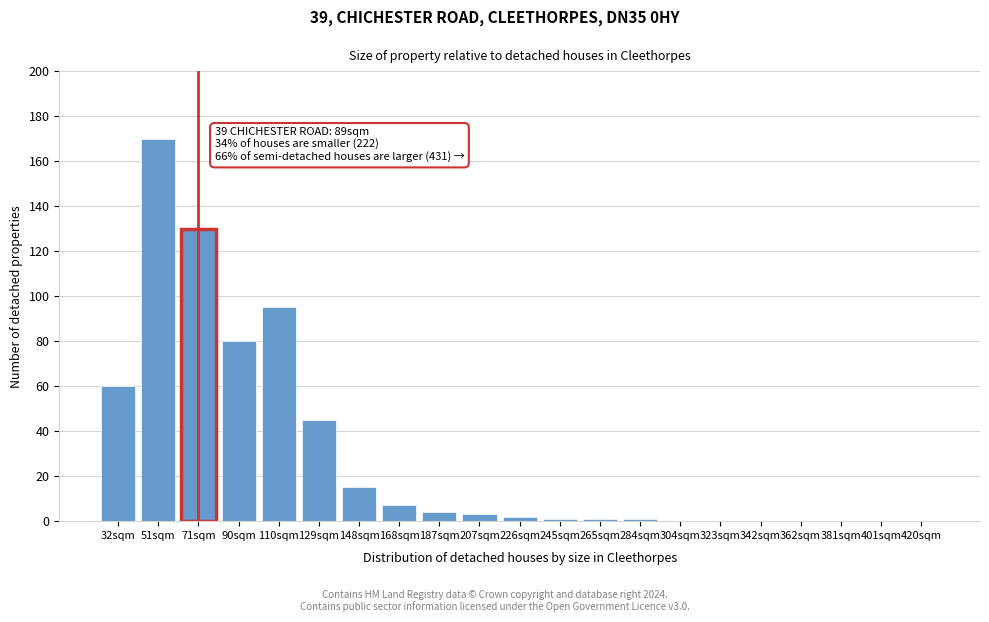

Reading left to right, extract all data points from this chart.

32sqm=60	51sqm=170	71sqm=130	90sqm=80	110sqm=95	129sqm=45	148sqm=15	168sqm=7	187sqm=4	207sqm=3	226sqm=2	245sqm=1	265sqm=1	284sqm=1	304sqm=0	323sqm=0	342sqm=0	362sqm=0	381sqm=0	401sqm=0	420sqm=0